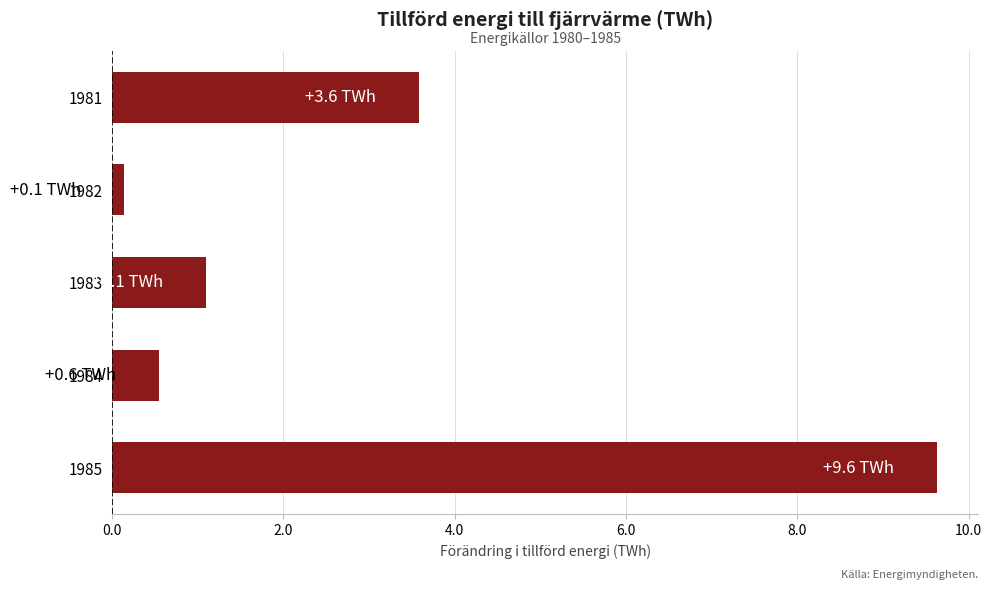

Which category has the highest value across all series?

1985